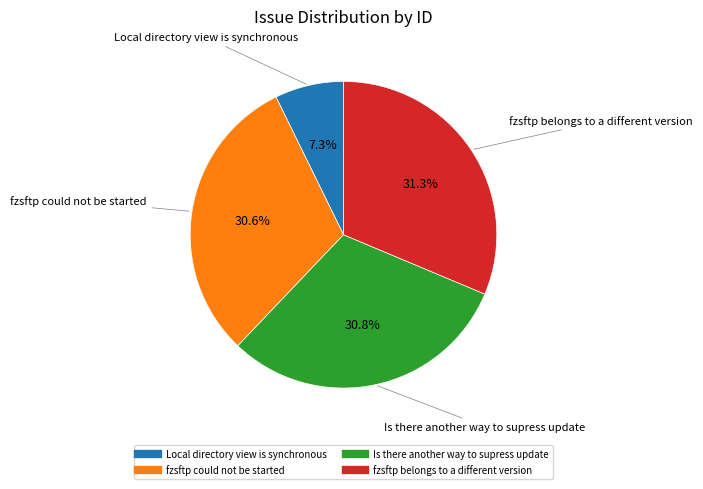

To the nearest percent, what is the difference between the largest and smallest slice percentages?

24%